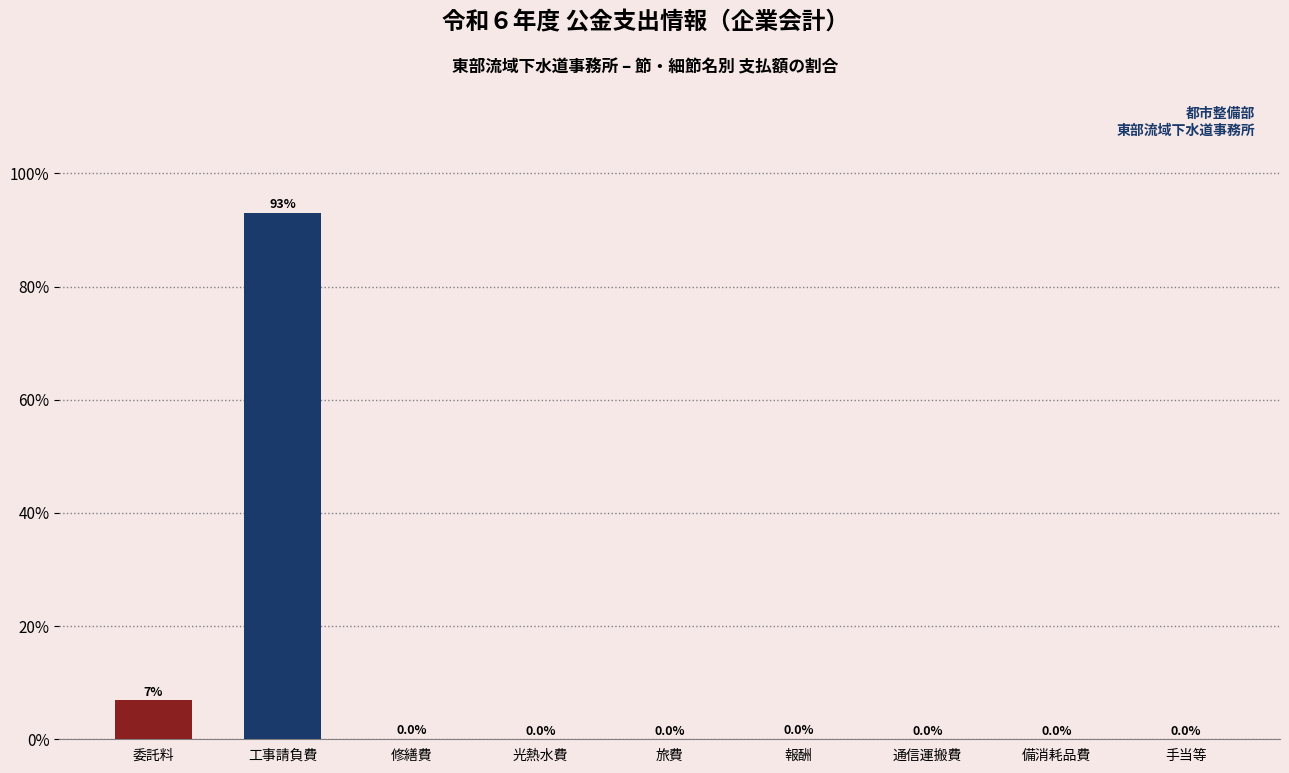

At which category does the chart reach its peak across all series?

工事請負費